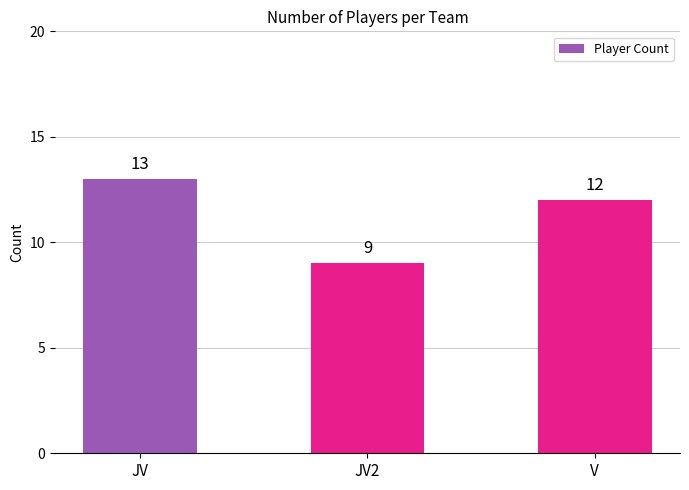

Are the bars horizontal?

No